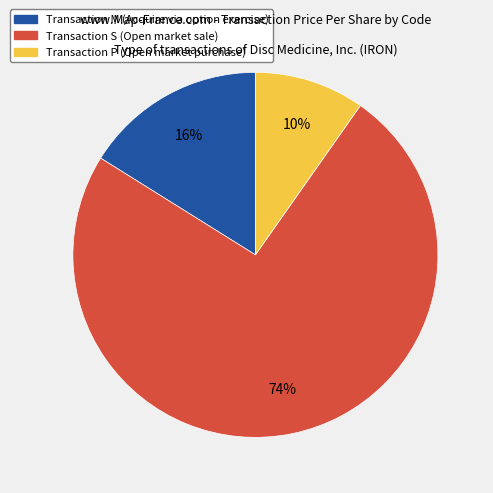

To the nearest percent, what is the difference between the largest and smallest slice percentages?

64%